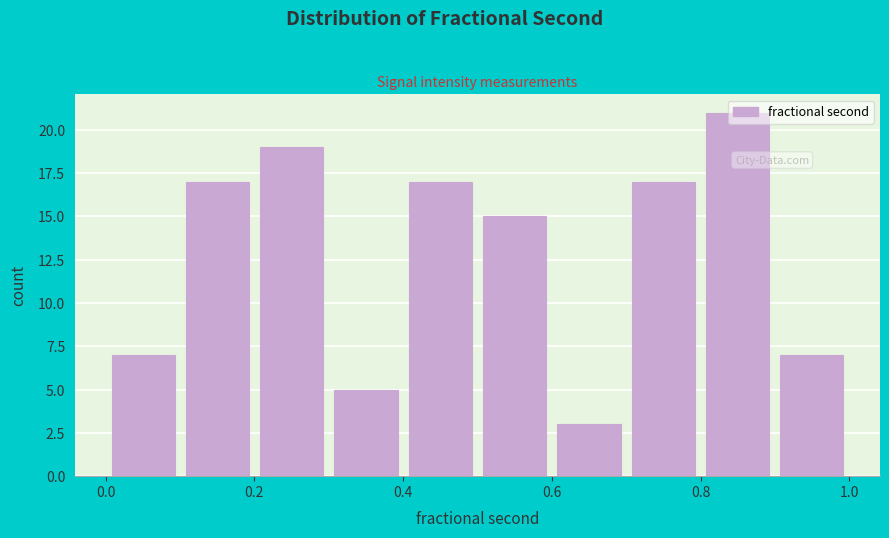

Reading left to right, list every bar in this chart as the range it spans on the x-axis followed by its height. Neither the bar edges nor the heights are printed on the chart, so give them approximately, as read against the axes.

0.0 to 0.1: 7
0.1 to 0.2: 17
0.2 to 0.3: 19
0.3 to 0.4: 5
0.4 to 0.5: 17
0.5 to 0.6: 15
0.6 to 0.7: 3
0.7 to 0.8: 17
0.8 to 0.9: 21
0.9 to 1.0: 7